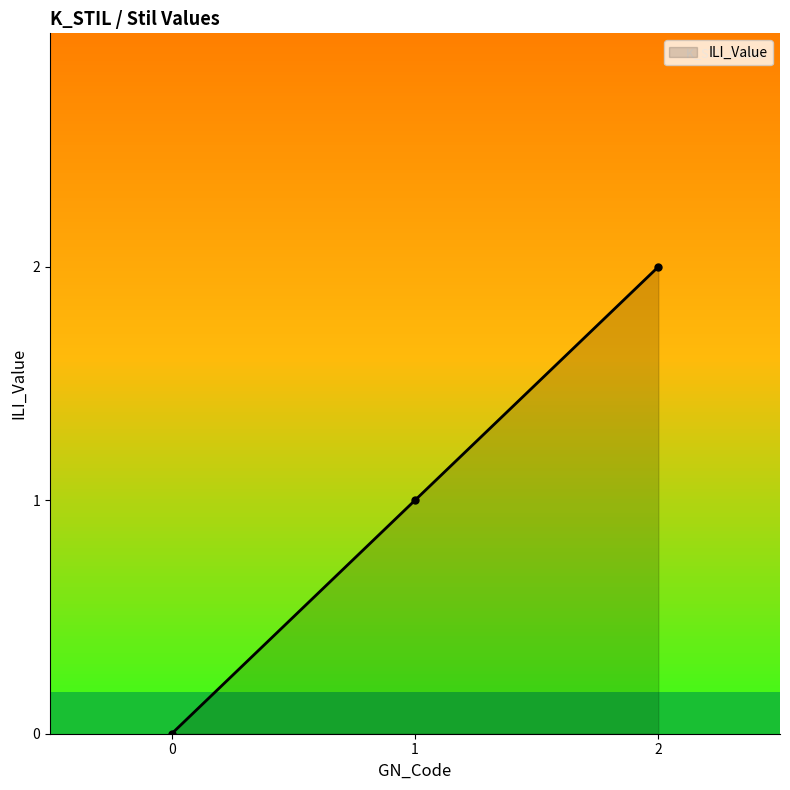

Does the chart have visible grid lines?

No